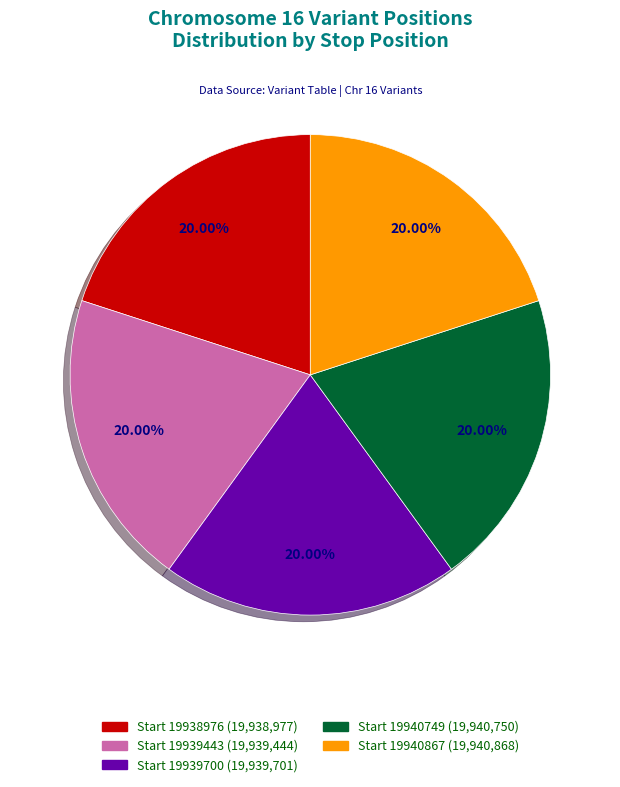

Is there any slice that represents more than half of the pie?

No